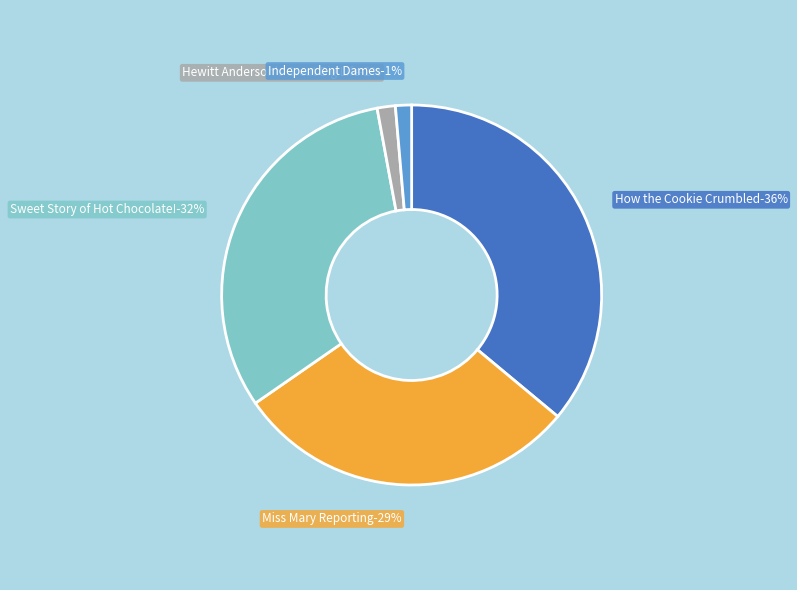

Is it true that Sweet Story of Hot Chocolate! is 32% of the pie?

True